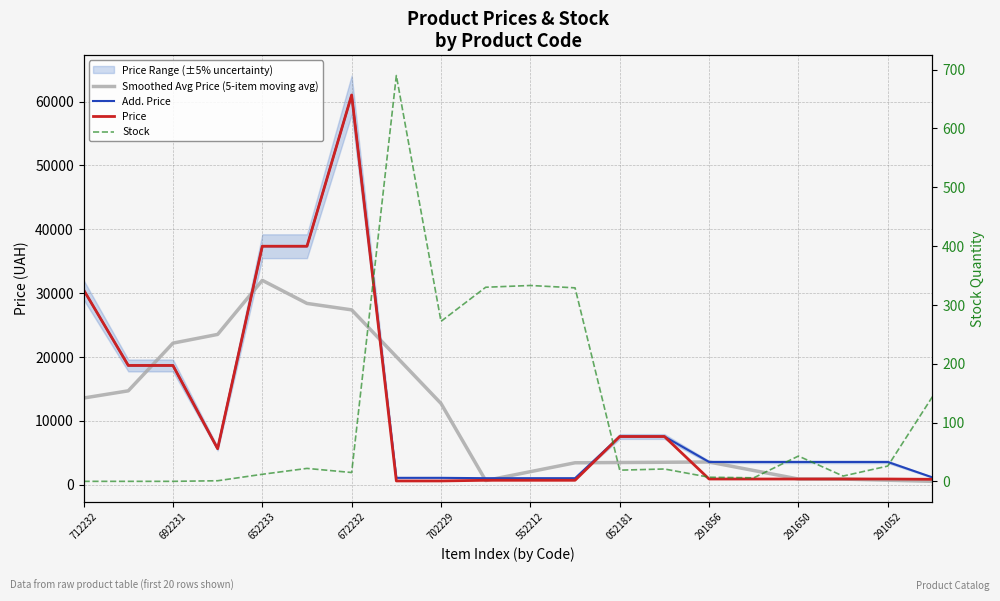

What value does the Add. Price series have at 13?

7545.9